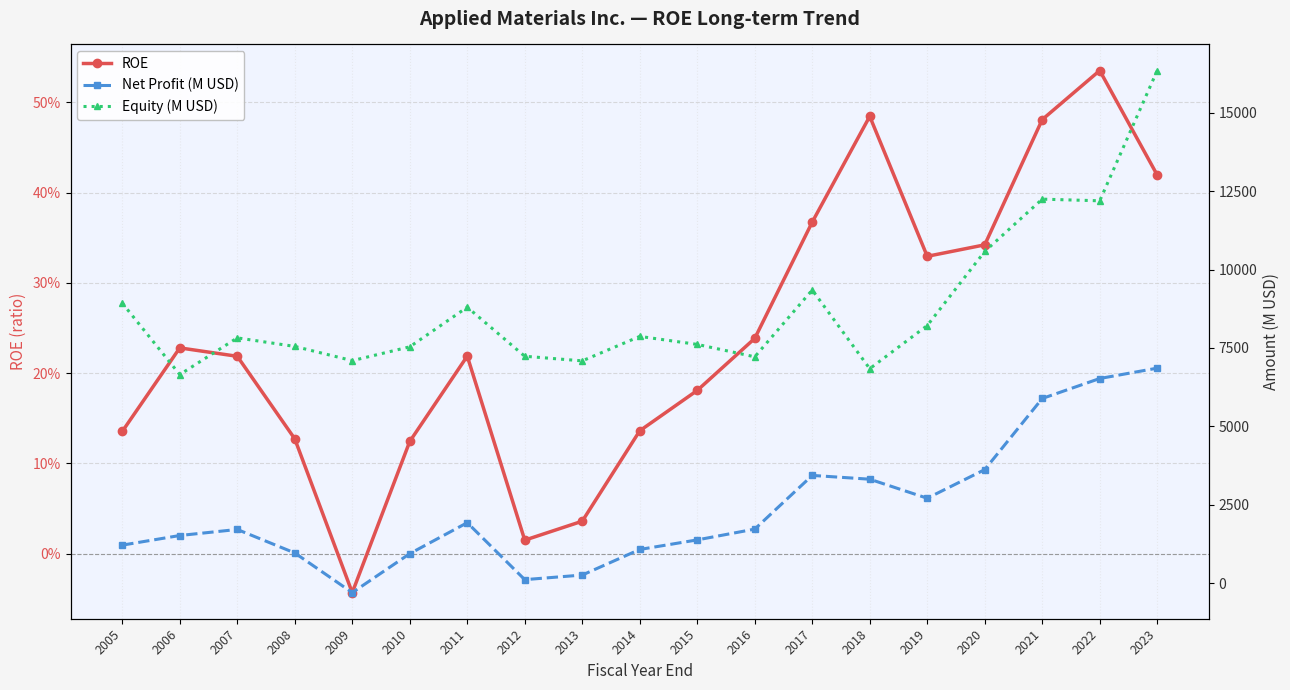

Reading left to right, transcribe all the data shown in this chart.

ROE: 2005=0.1	2006=0.2	2007=0.2	2008=0.1	2009=-0.0	2010=0.1	2011=0.2	2012=0.0	2013=0.0	2014=0.1	2015=0.2	2016=0.2	2017=0.4	2018=0.5	2019=0.3	2020=0.3	2021=0.5	2022=0.5	2023=0.4
Net Profit (M USD): 2005=1210.0	2006=1517.0	2007=1710.0	2008=961.0	2009=-305.0	2010=938.0	2011=1926.0	2012=109.0	2013=256.0	2014=1072.0	2015=1377.0	2016=1721.0	2017=3434.0	2018=3313.0	2019=2706.0	2020=3619.0	2021=5888.0	2022=6525.0	2023=6856.0
Equity (M USD): 2005=8929.0	2006=6651.0	2007=7821.0	2008=7549.0	2009=7095.0	2010=7536.0	2011=8800.0	2012=7235.0	2013=7088.0	2014=7868.0	2015=7613.0	2016=7217.0	2017=9349.0	2018=6839.0	2019=8214.0	2020=10578.0	2021=12247.0	2022=12194.0	2023=16349.0